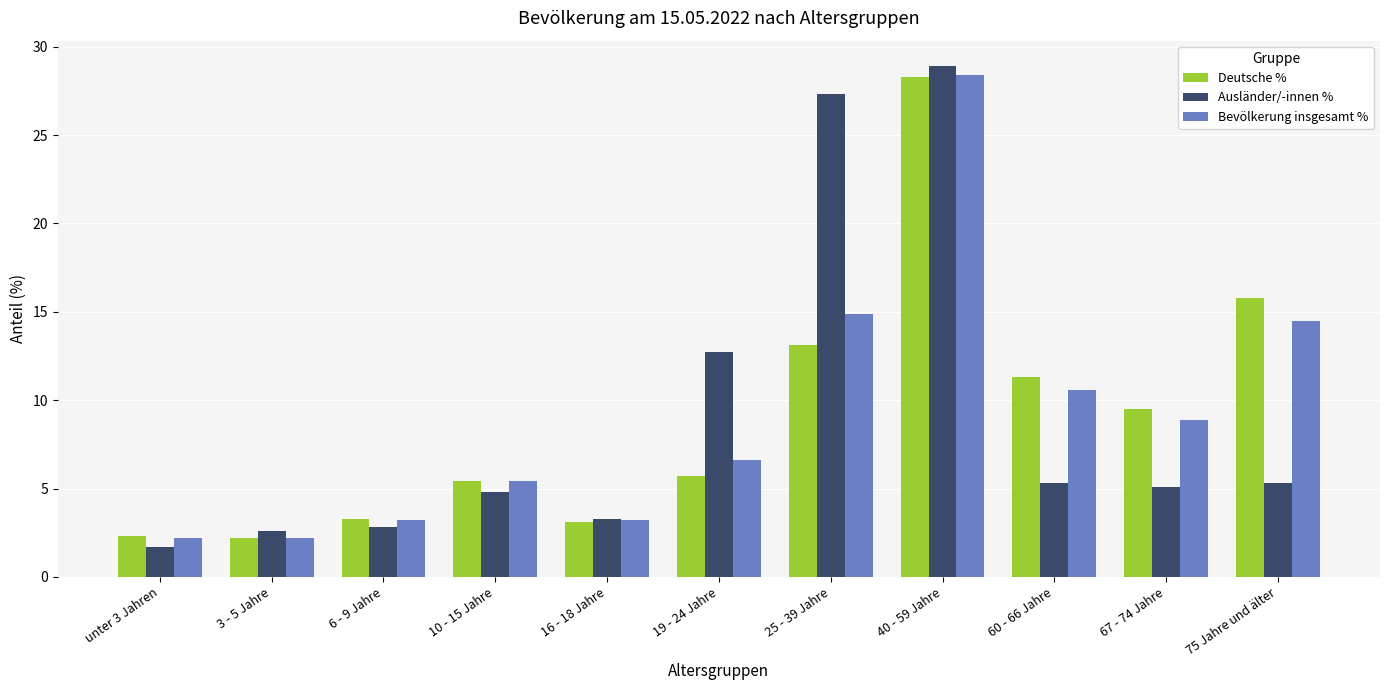

The Bevölkerung insgesamt % series shows 48.4 at 40 - 59 Jahre. True or false?

False